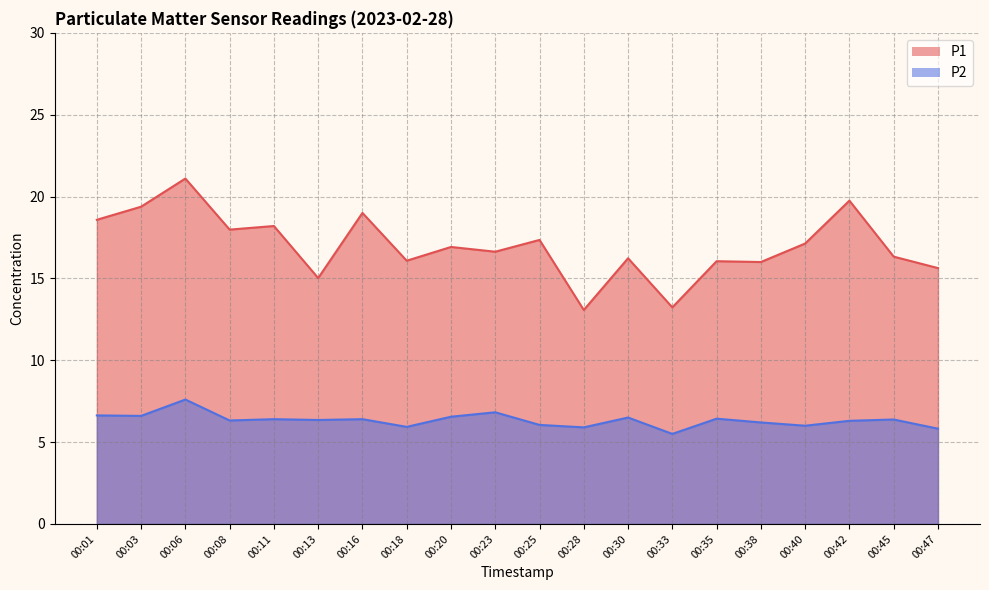

Reading right to left, list all the values displayed in this chart.

P1: 15.6	16.3	19.8	17.1	16.0	16.1	13.2	16.2	13.1	17.4	16.6	16.9	16.1	19.0	15.0	18.2	18.0	21.1	19.4	18.6
P2: 5.8	6.4	6.3	6.0	6.2	6.4	5.5	6.5	5.9	6.0	6.8	6.5	5.9	6.4	6.3	6.4	6.3	7.6	6.6	6.6